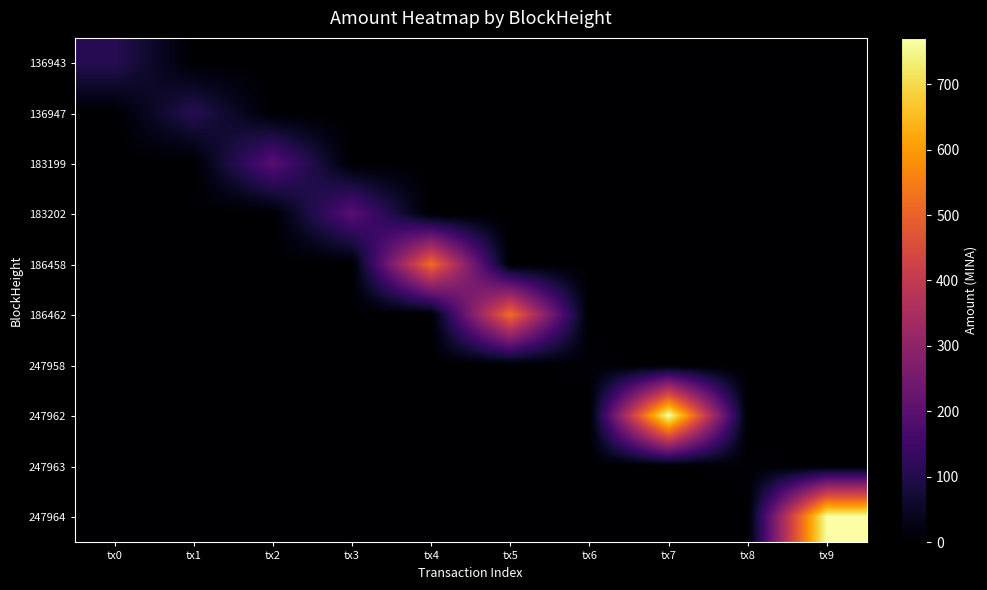

Rank the series by their maximum value, from lowest to highest.

247963, 247958, 136947, 136943, 183202, 183199, 186462, 186458, 247964, 247962